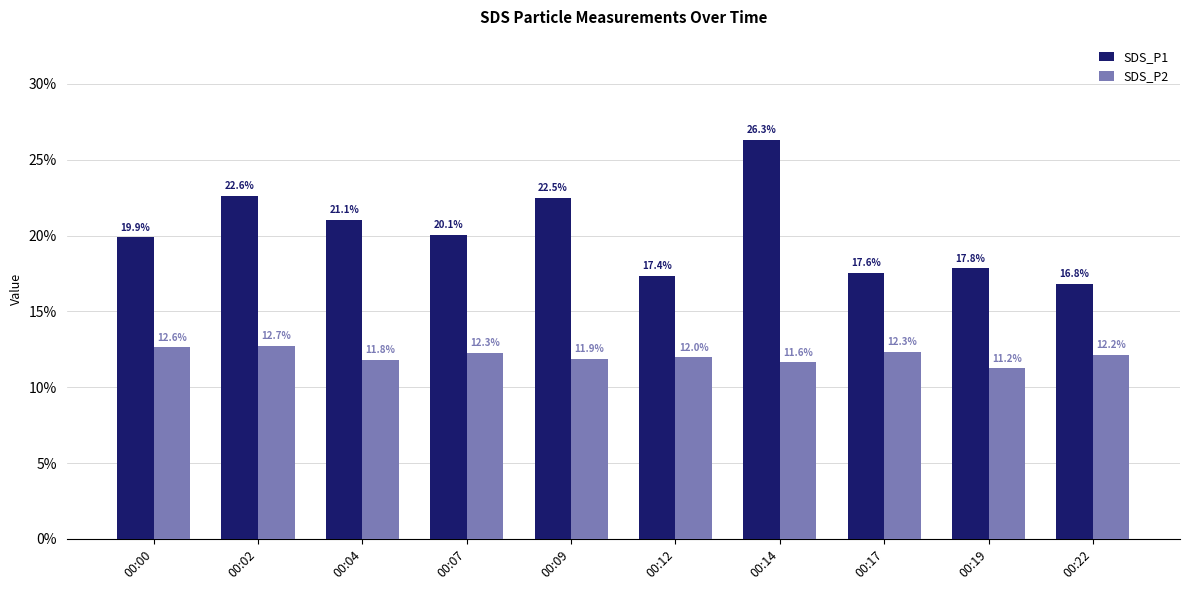

Rank the series at 00:09 from highest to lowest value.

SDS_P1, SDS_P2